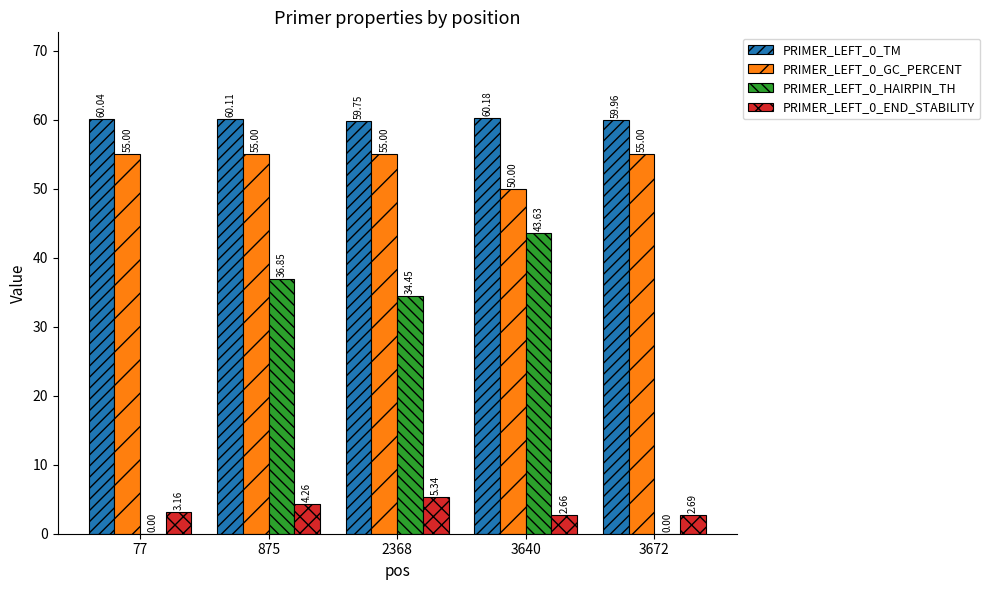

True or false: PRIMER_LEFT_0_HAIRPIN_TH has a value of 14.4 at 2368.

False